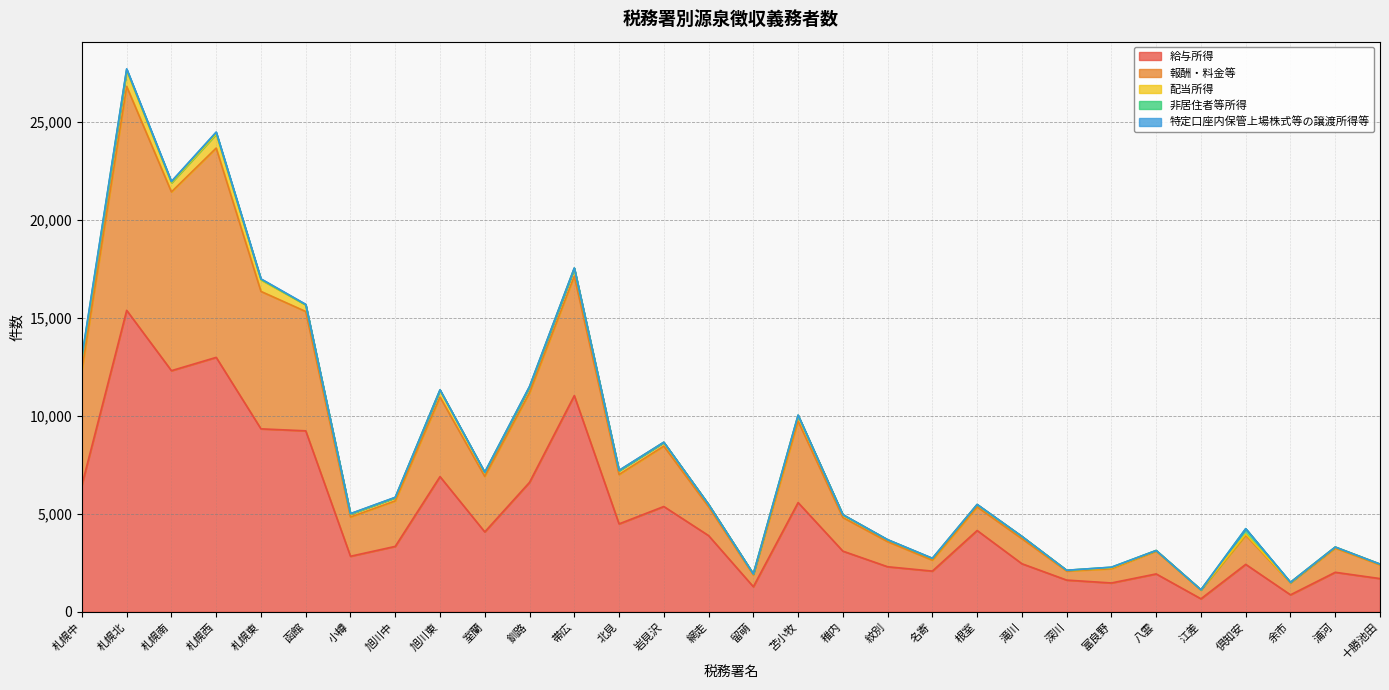

What is the lowest value of the 配当所得 series?

17